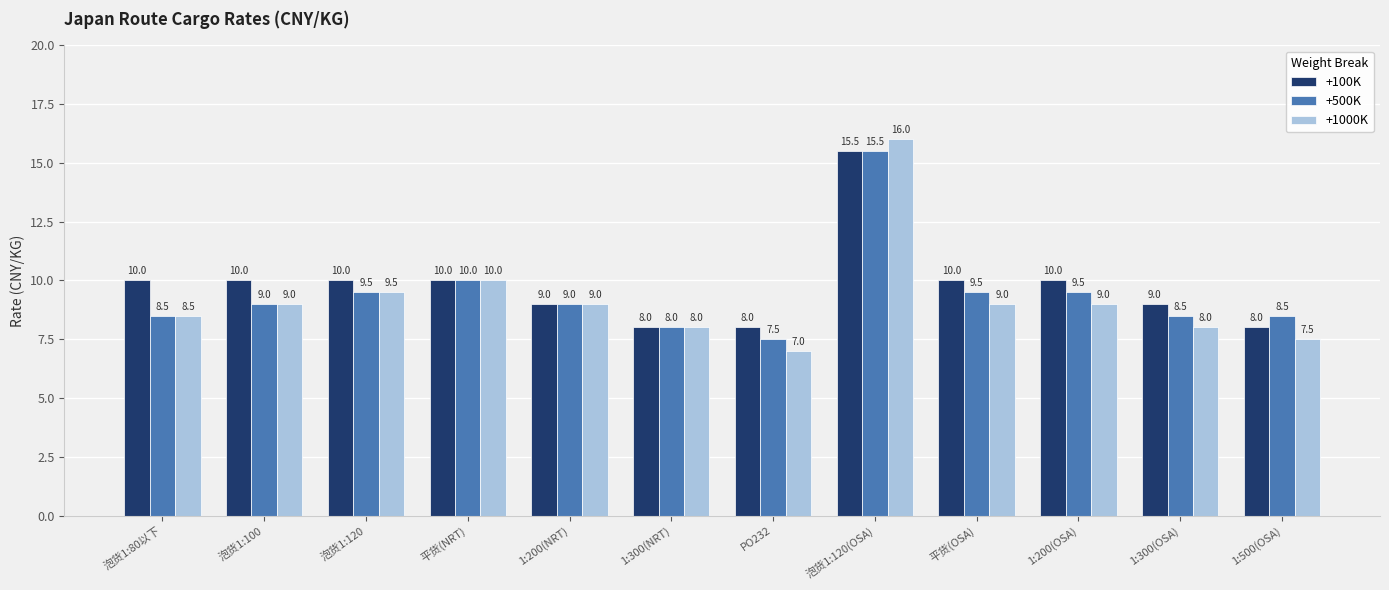

Which series changed the most between 1:300(NRT) and 1:200(OSA)?

+100K